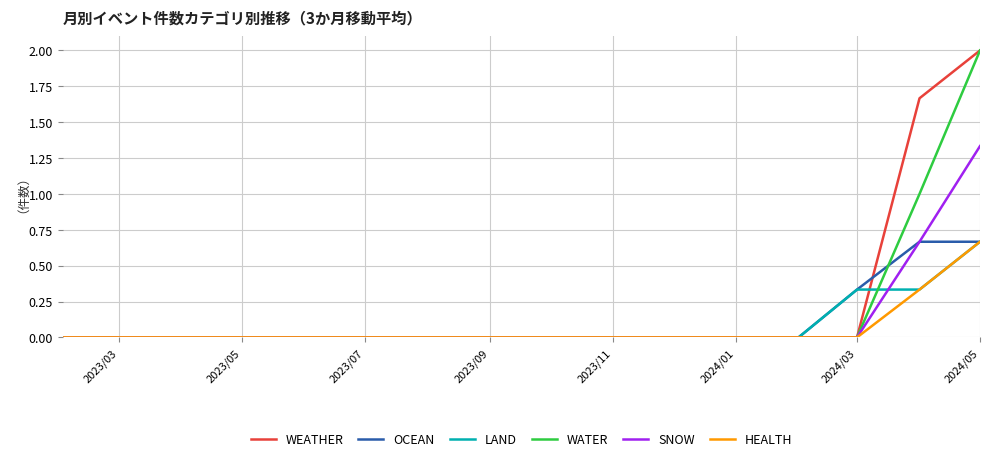

What is the greatest value displayed?

2.0